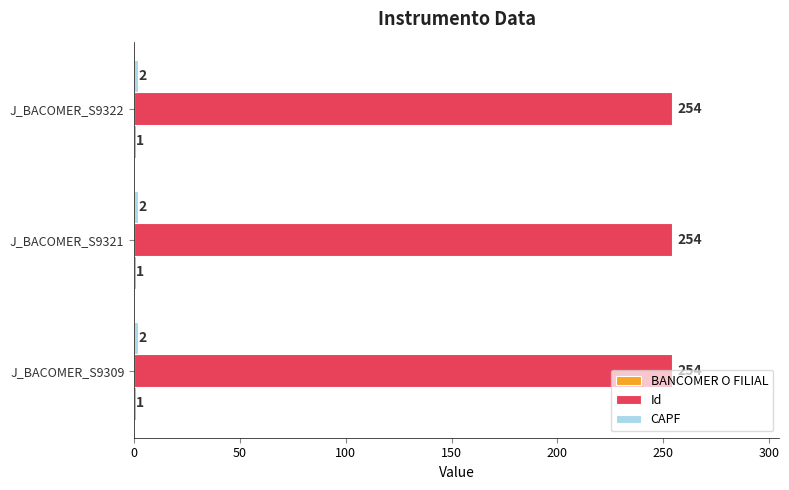

True or false: Id has a value of 107 at J_BACOMER_S9309.

False